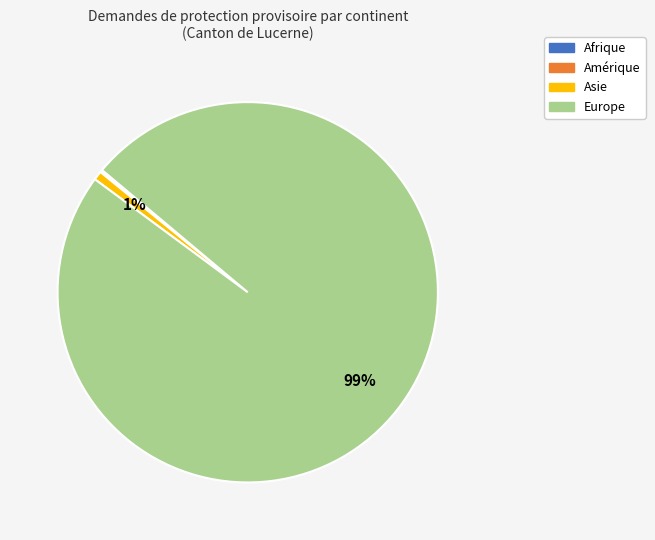

Which category has the biggest portion of the pie?

Europe